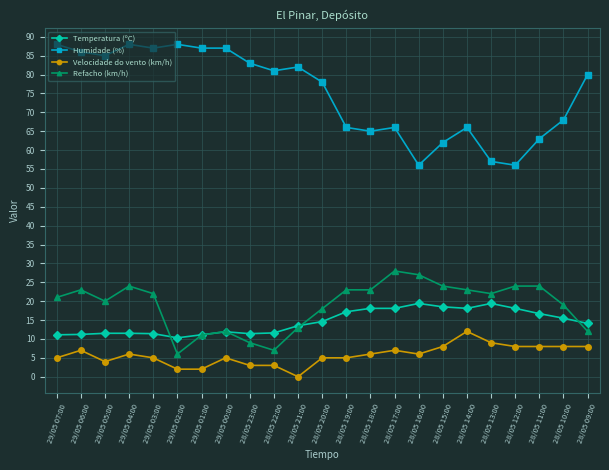

What is the sum of the Refacho (km/h) values at 29/05 07:00 and 29/05 03:00?

43.0